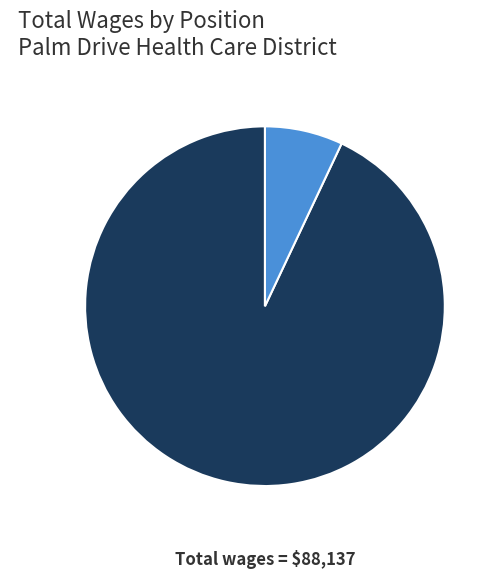

The Medical Staff Assistant slice represents 7% of the pie. True or false?

True